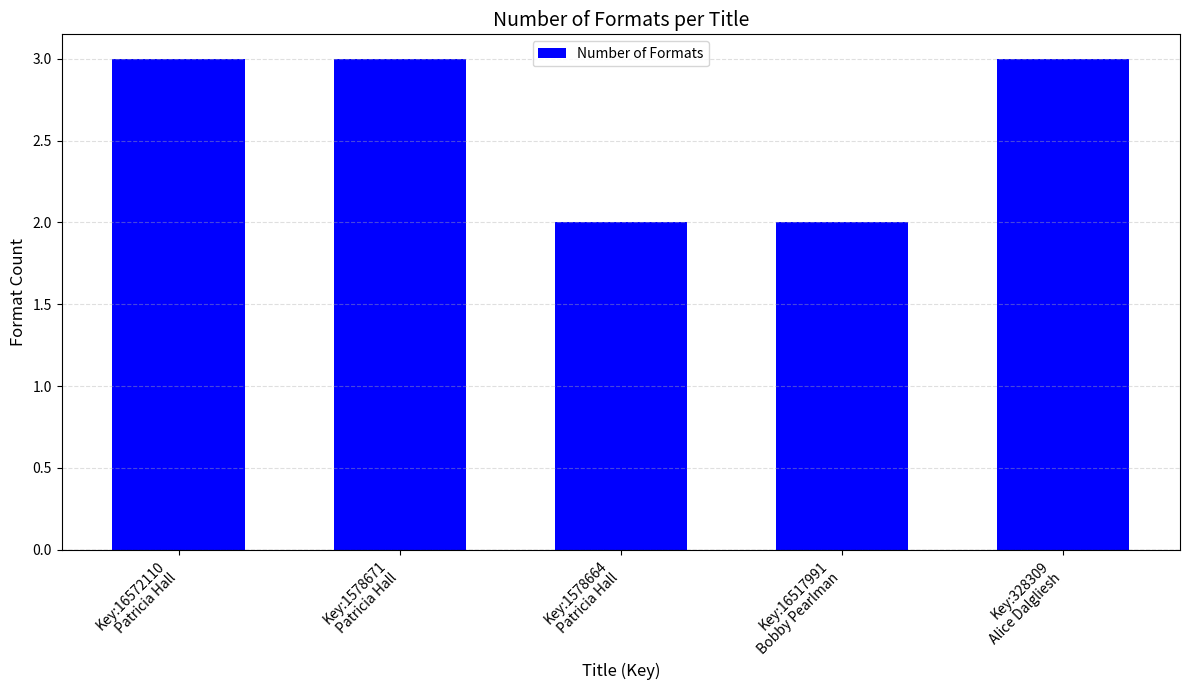

Reading left to right, list all the values displayed in this chart.

3	3	2	2	3